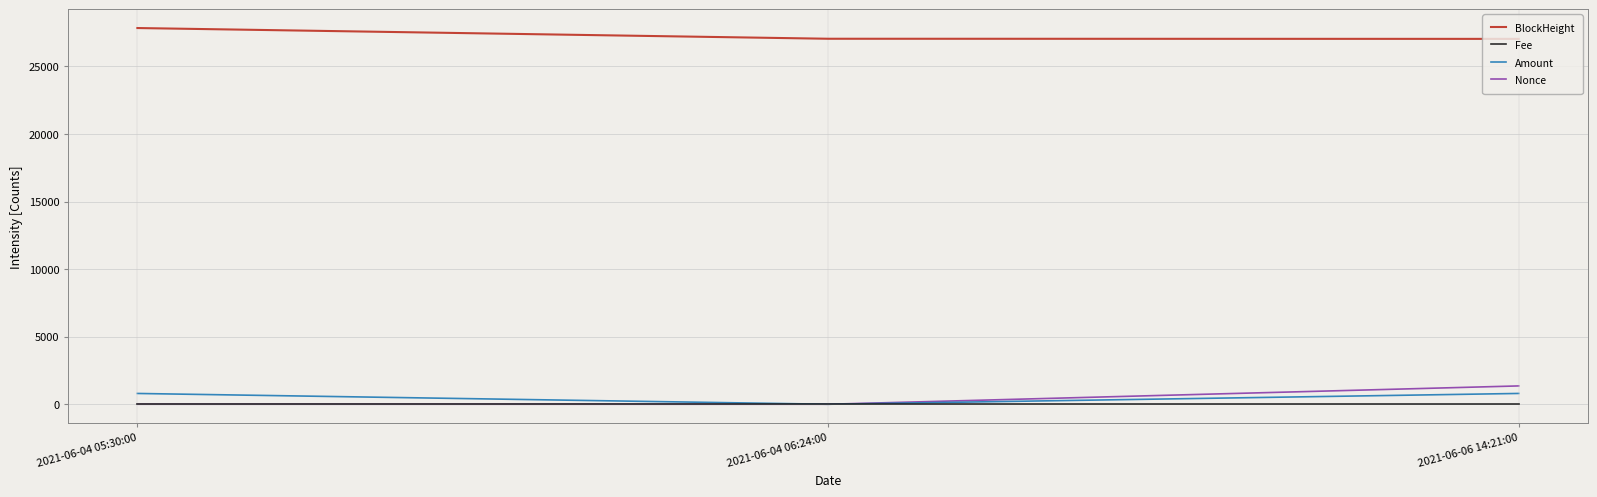

What is the highest value of the Nonce series?

1357.0